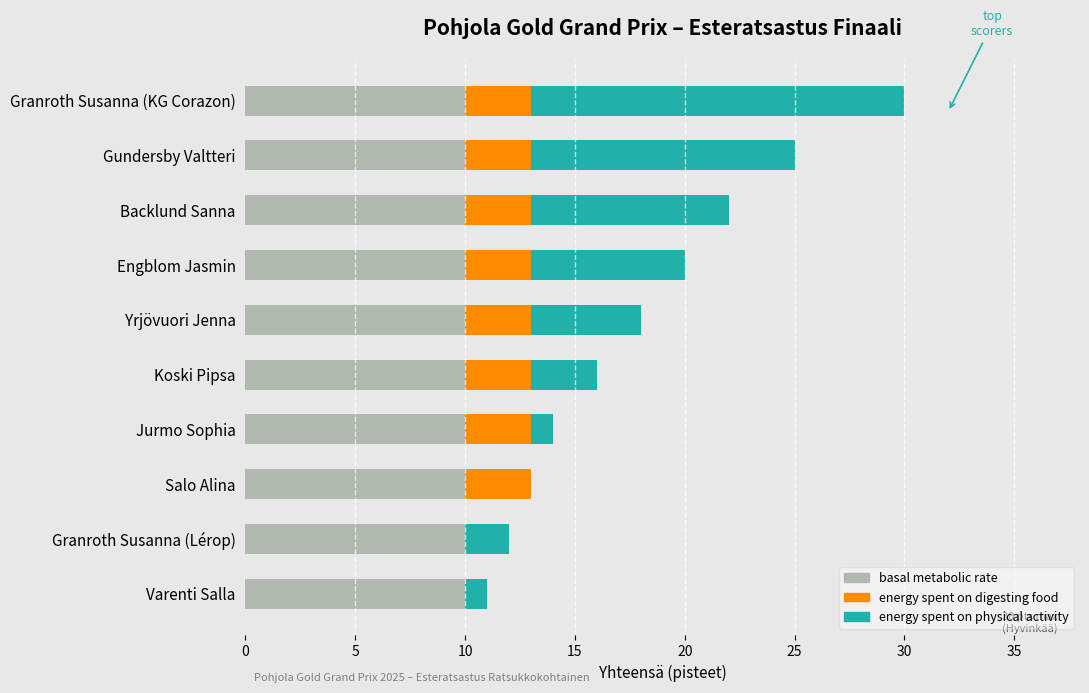

How many data points does each series have?

10